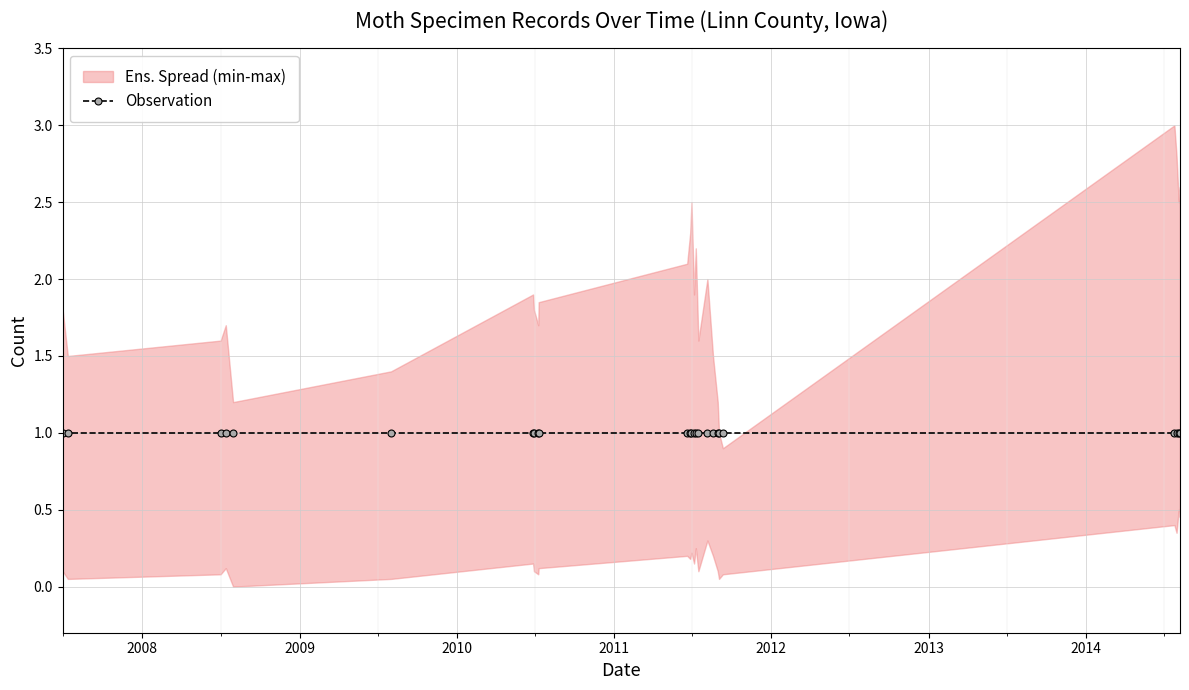

At 2011-08-30, list the series in order from largest to smallest.

spread_max, Count (observation), spread_min